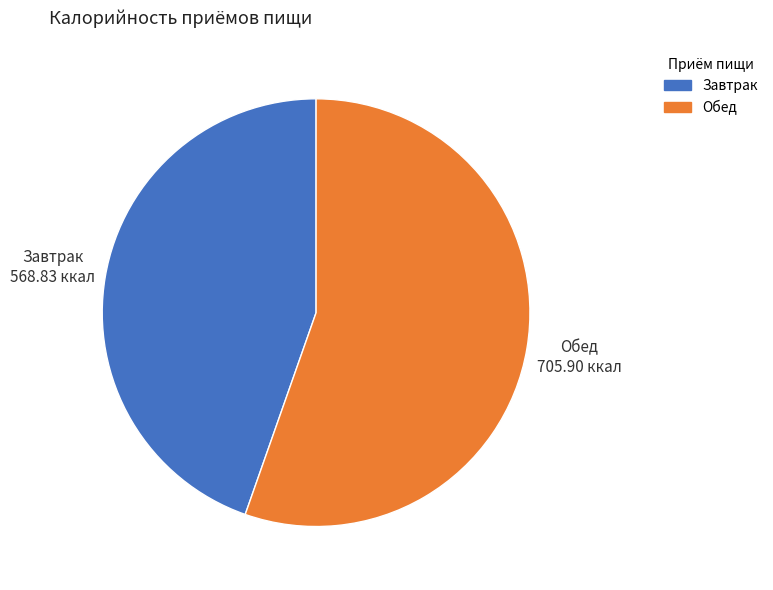

Which category has the biggest portion of the pie?

Обед